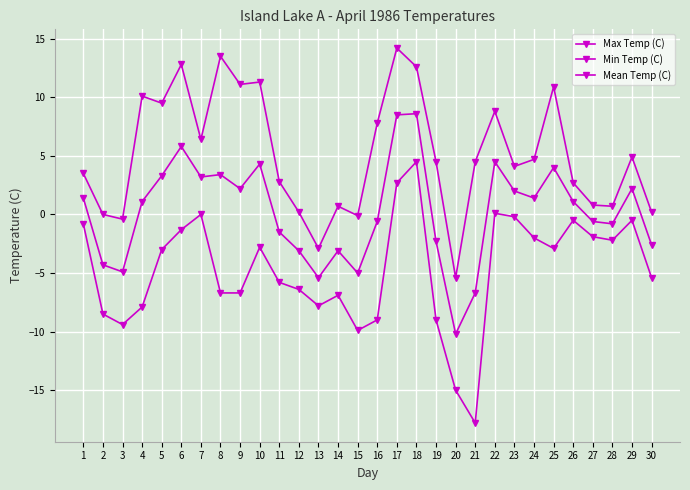

How many interior local valleys does the Mean Temp (C) series have?

8